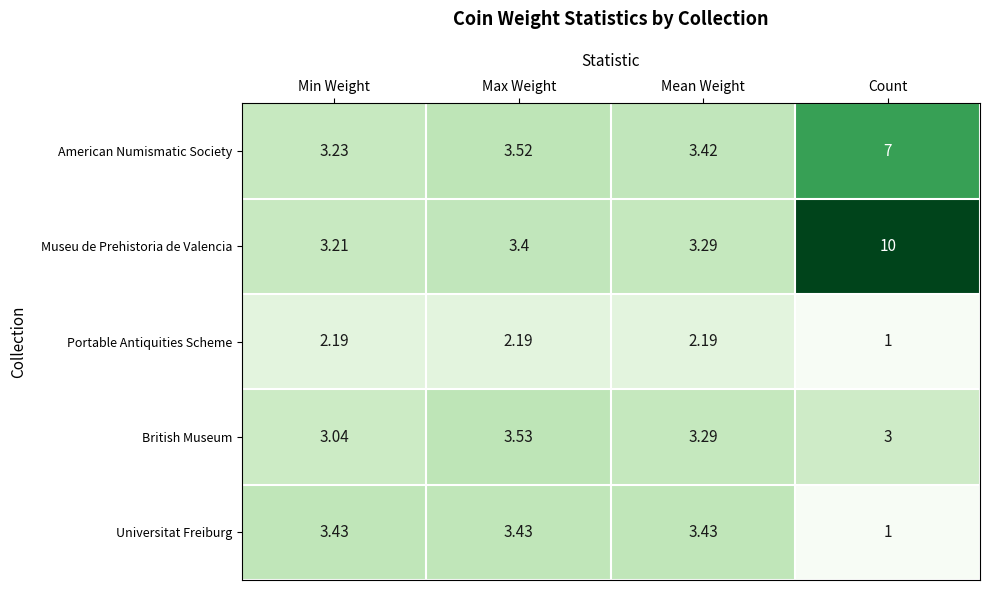

Which label corresponds to the largest value in the chart?

Count